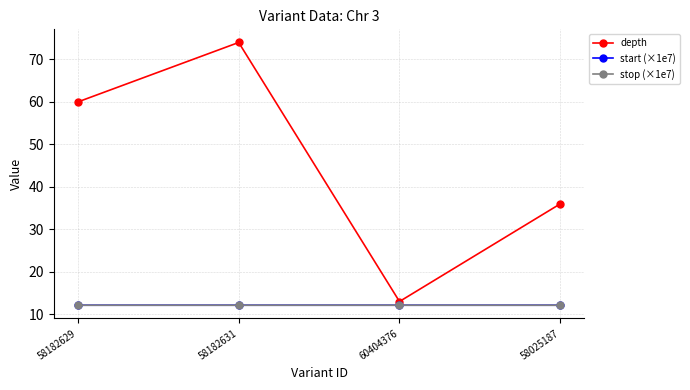

Is this an area chart (filled region under the line)?

No